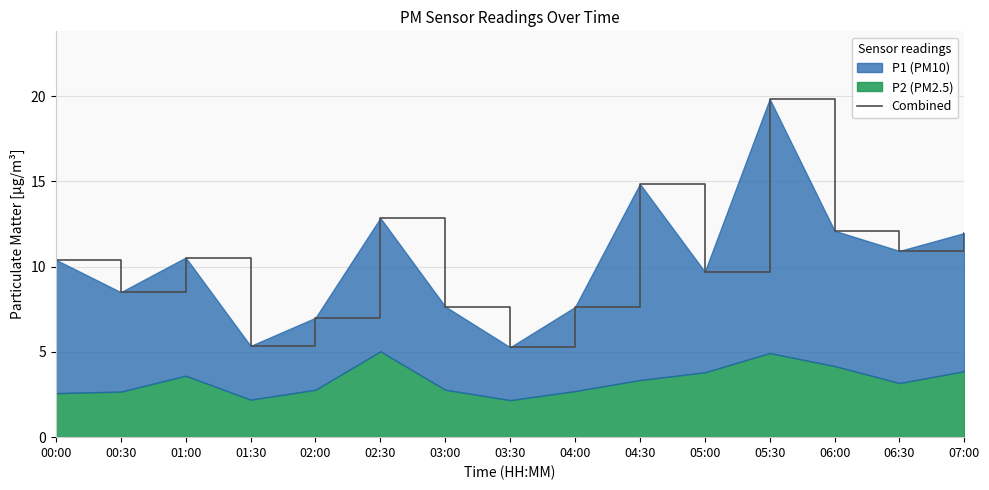

At which category does the chart reach its minimum across all series?

03:30